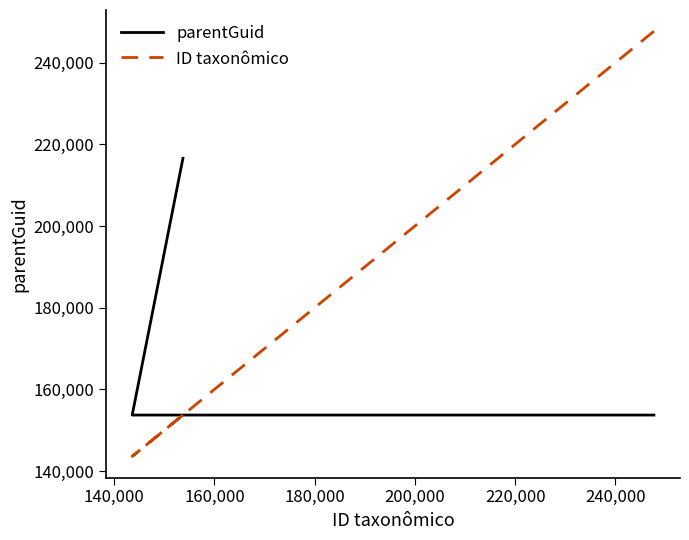

Which series has the largest total across all categories?

ID taxonômico